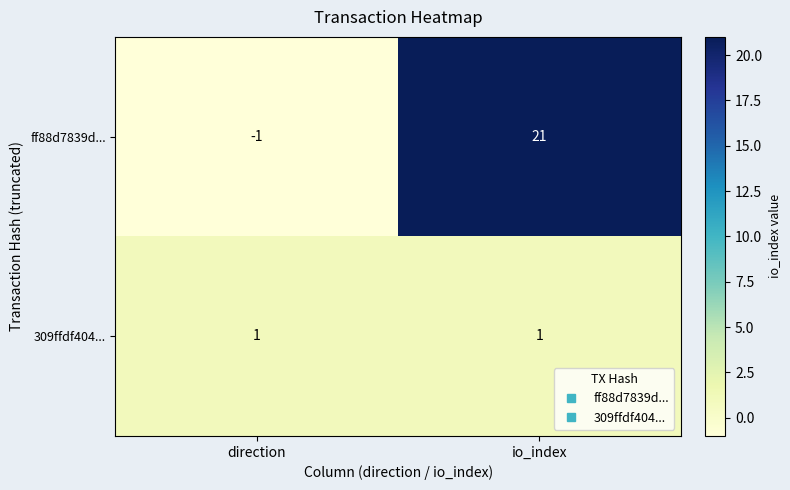

Is it true that 309ffdf404... equals 1 at io_index?

True